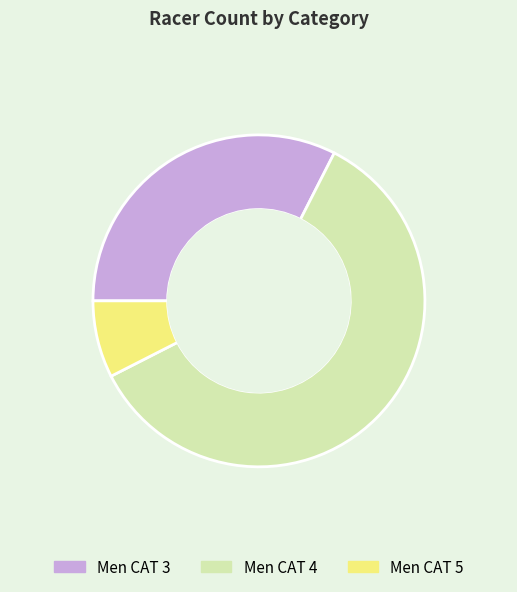

Which has a higher value, Men CAT 5 or Men CAT 4?

Men CAT 4